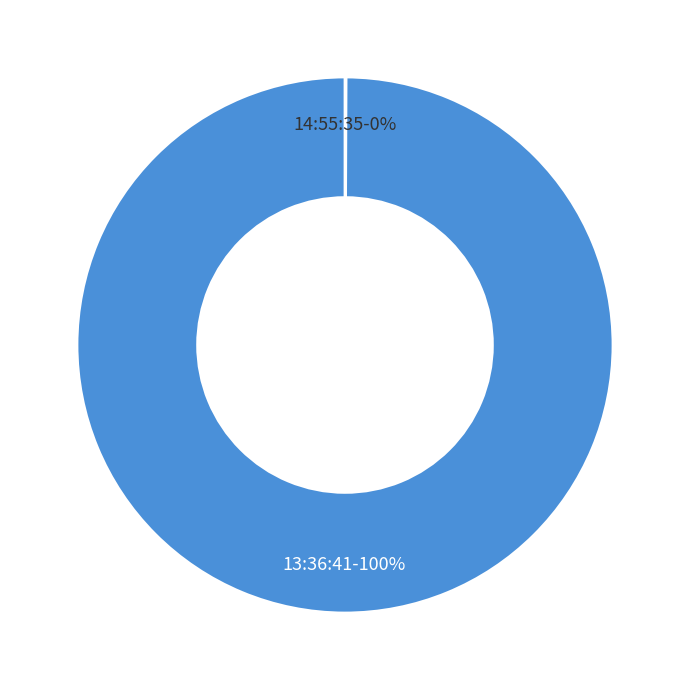

Is it true that 13:36:41 is 100% of the pie?

True